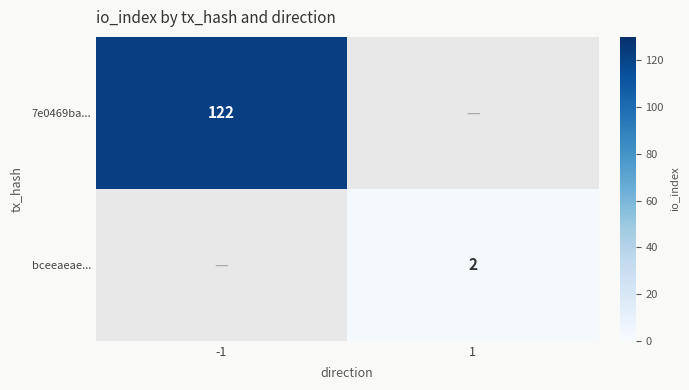

Is the value of bceeaeae... at 1 greater than the value of 7e0469ba... at -1?

No